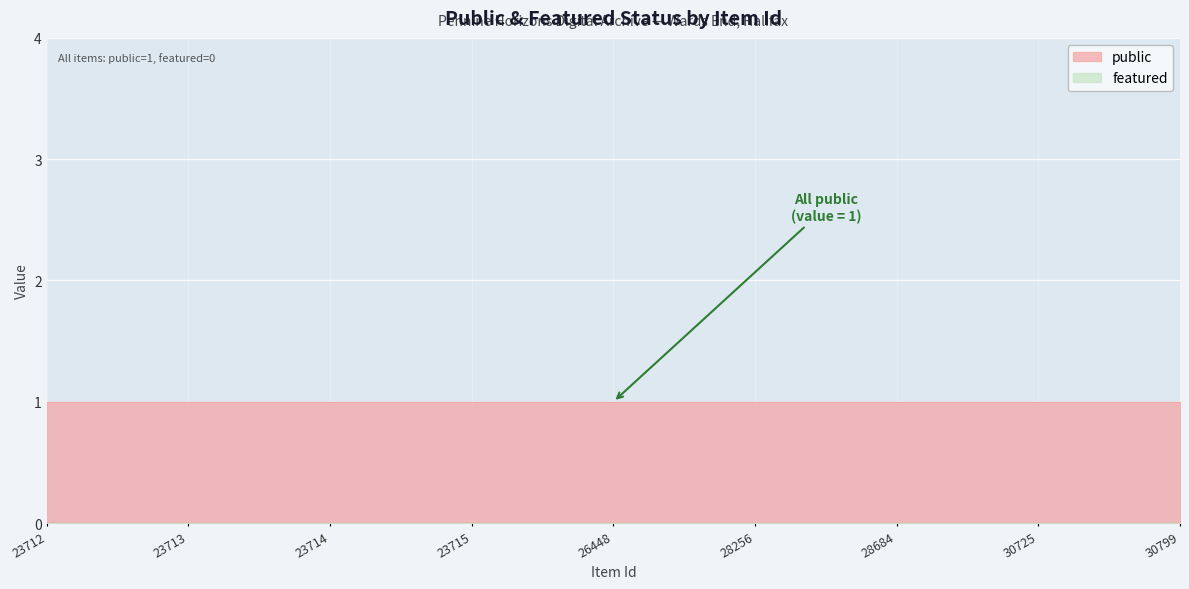

Which series has the largest total across all categories?

public